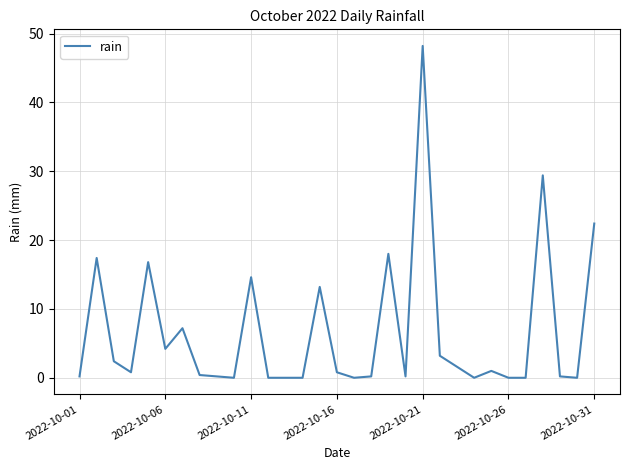

What is the difference between the maximum and minimum values?

48.2